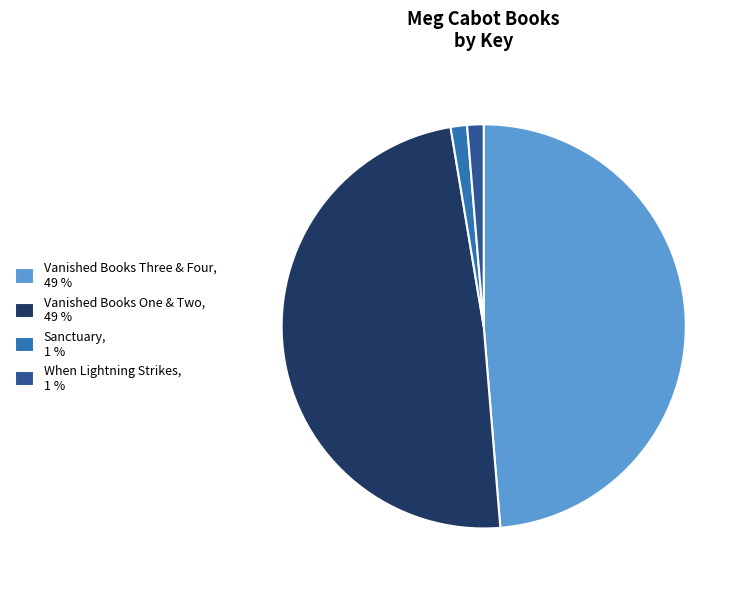

The Vanished Books One & Two, 49 % slice represents 34% of the pie. True or false?

False